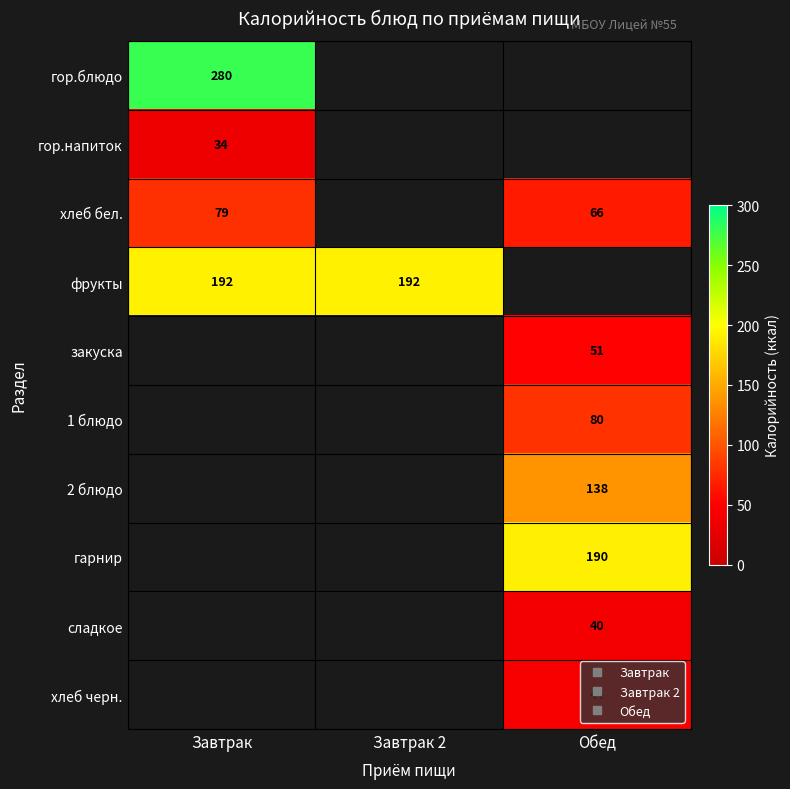

List the labels in order of гор.напиток value, largest first.

Завтрак, Завтрак 2, Обед